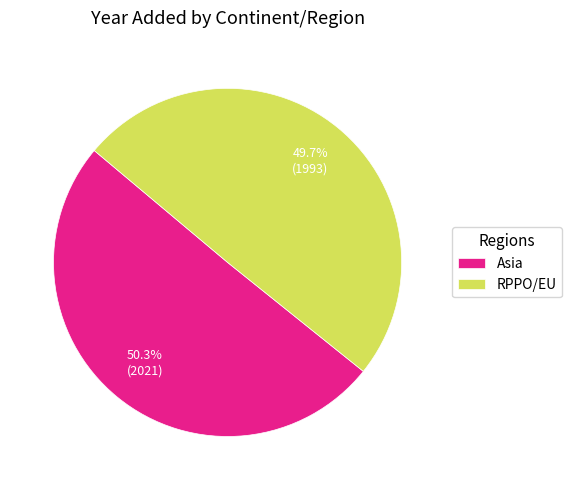

Approximately how many times larger is the value at RPPO/EU compared to Asia?

1.0